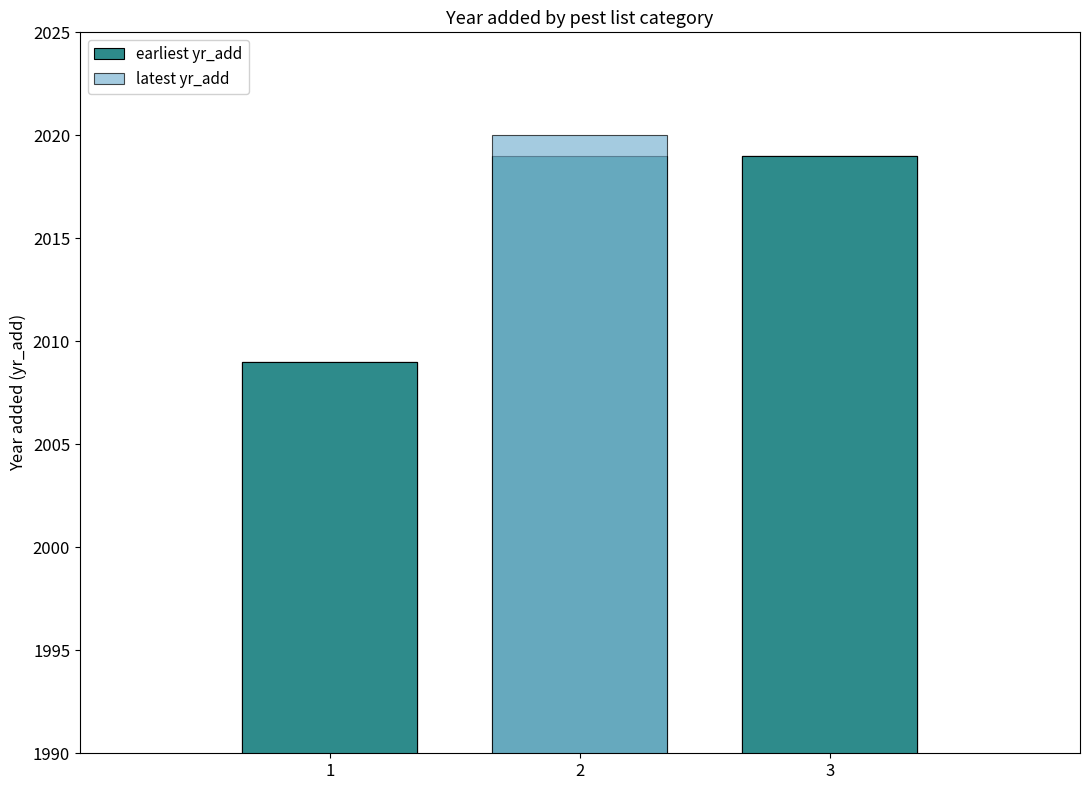

What are all the series names shown in the legend?

earliest yr_add, latest yr_add